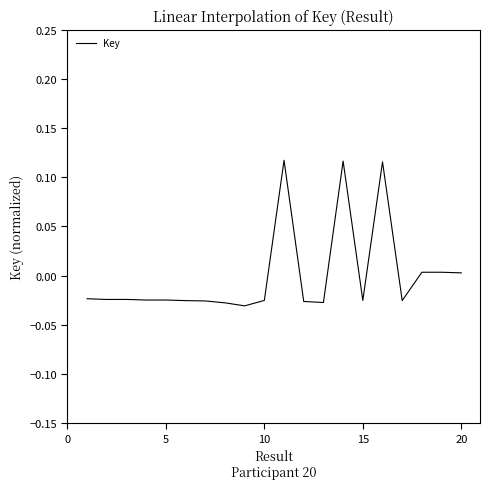

How many points are higher than both their immediate neighbors (excluding endpoints)?

5